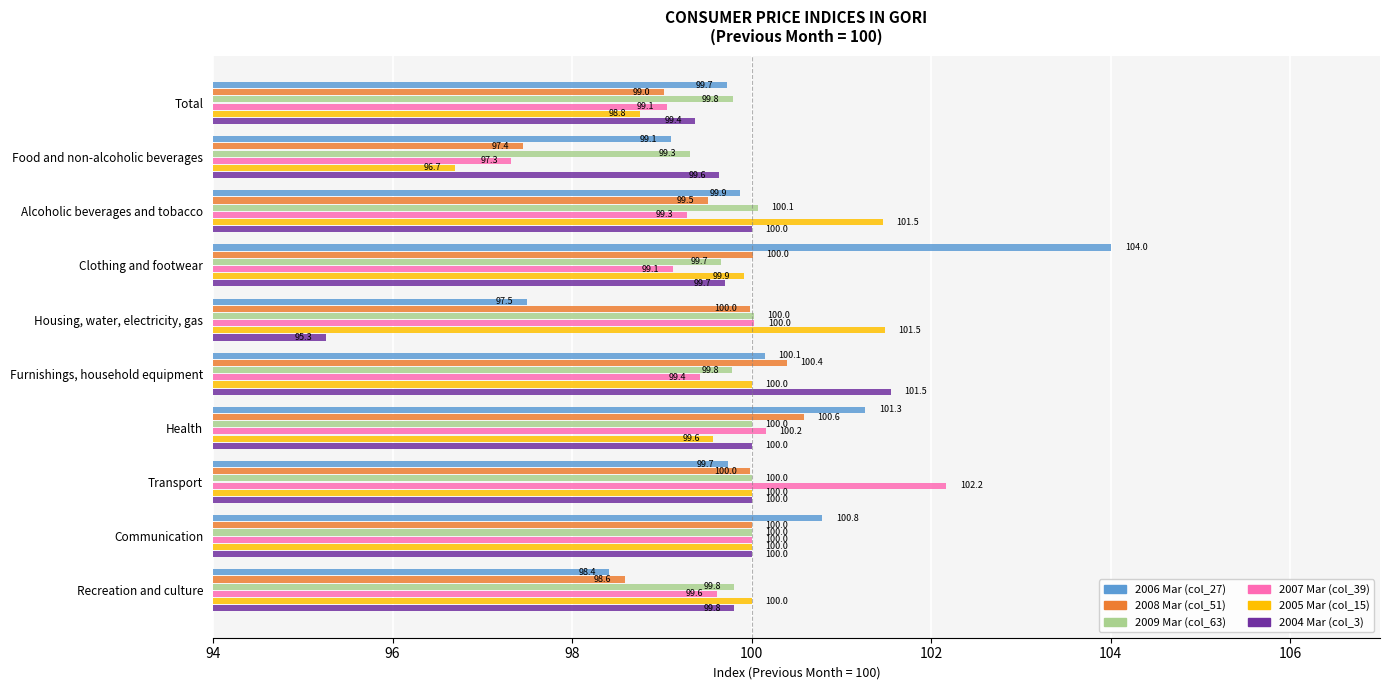

Which series has the largest range (max minus min)?

2006 Mar (col_27)